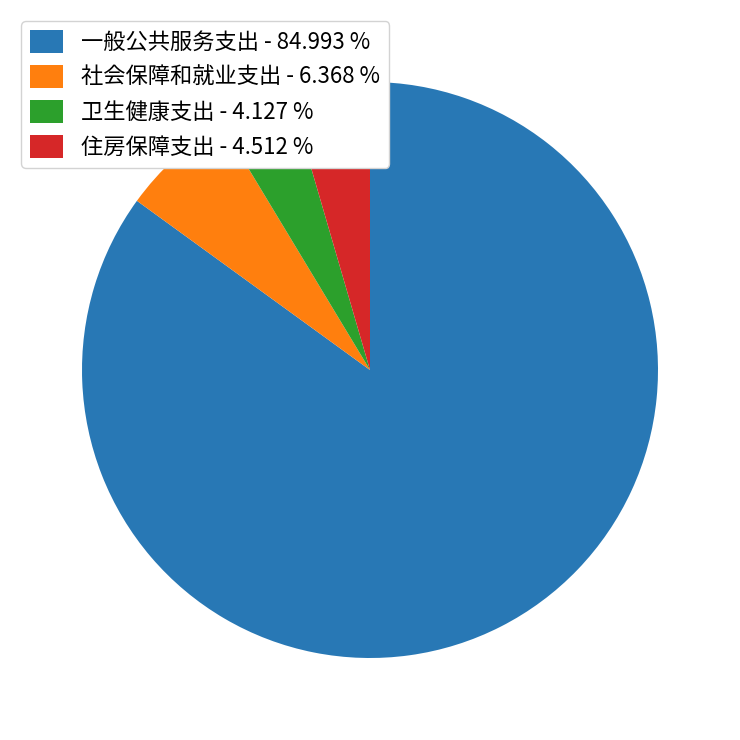

Is 住房保障支出 - 4.512 % the majority of the pie?

No